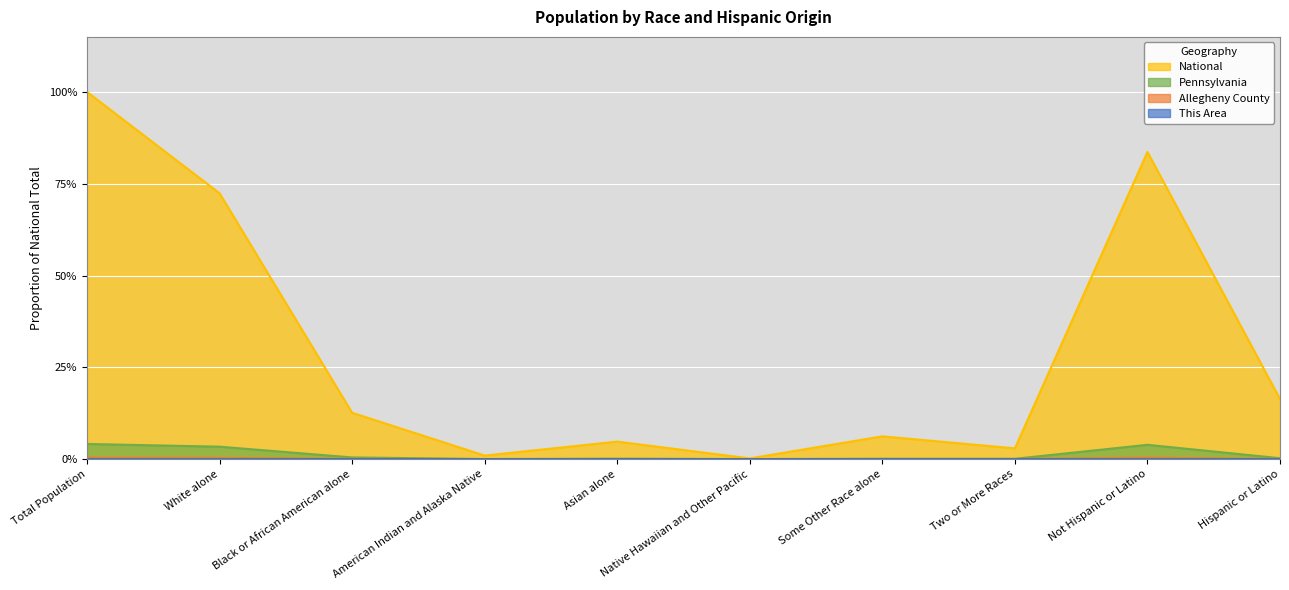

At which label does This Area reach its minimum?

Native Hawaiian and Other Pacific